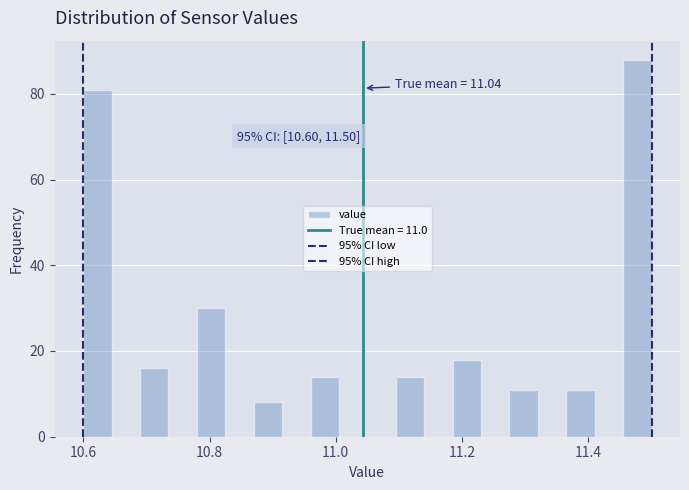

Around what value on the x-axis is the tallest bar? Give the approximate position of its centre, as read against the axis.

11.48